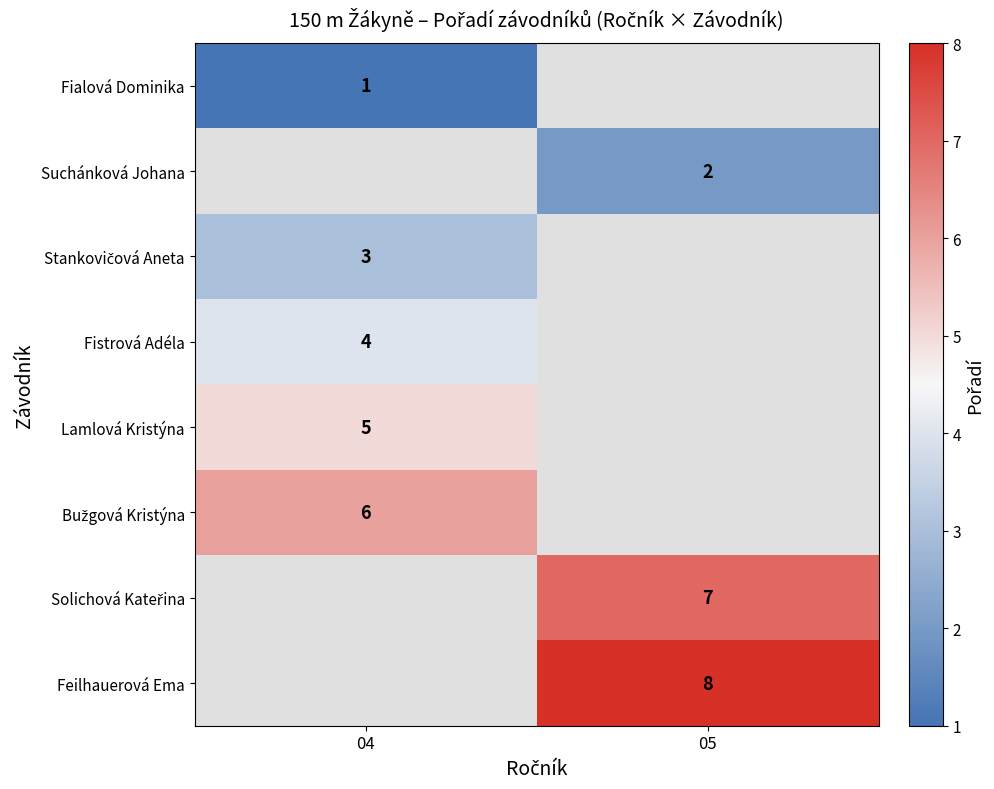

The value of Fialová Dominika at 04 is 1. True or false?

True